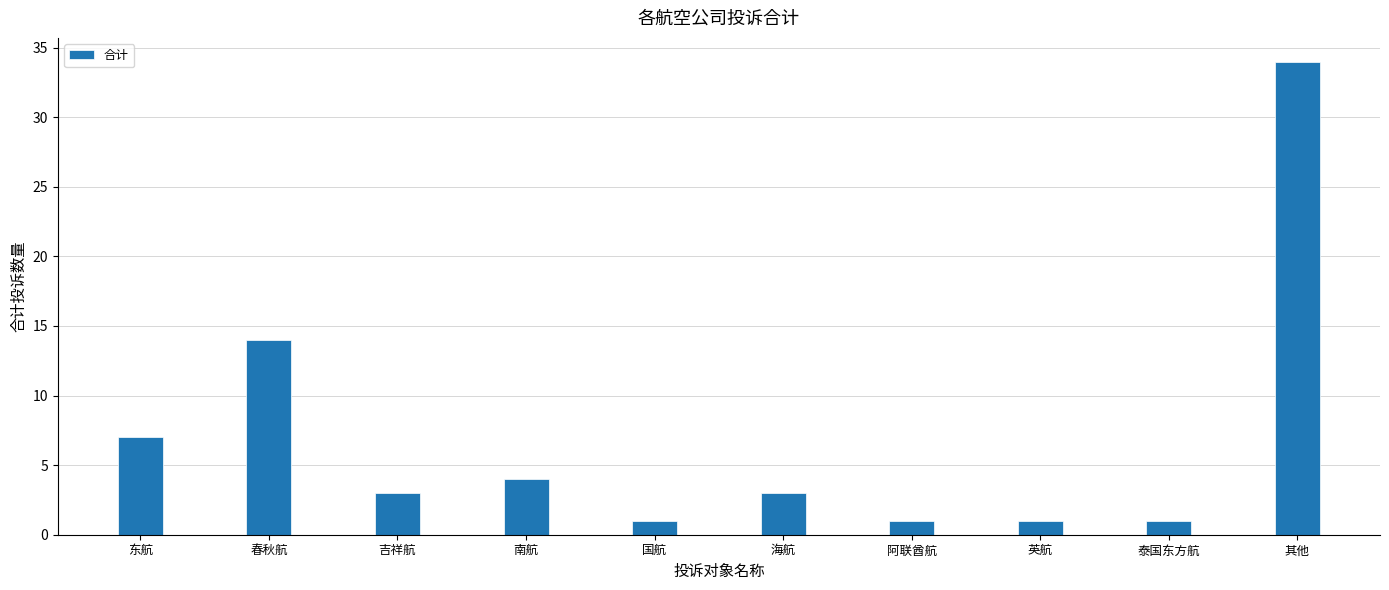

How many bars are there in total?

10